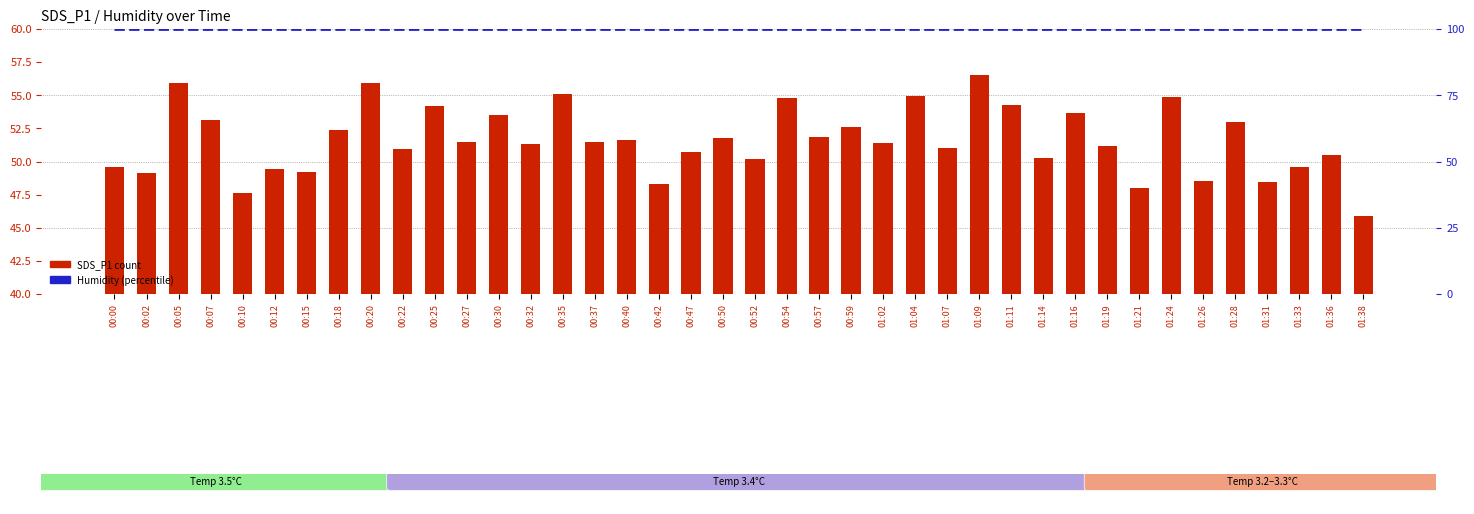

Is the value of SDS_P1 at 00:00 greater than the value of Humidity at 01:36?

No